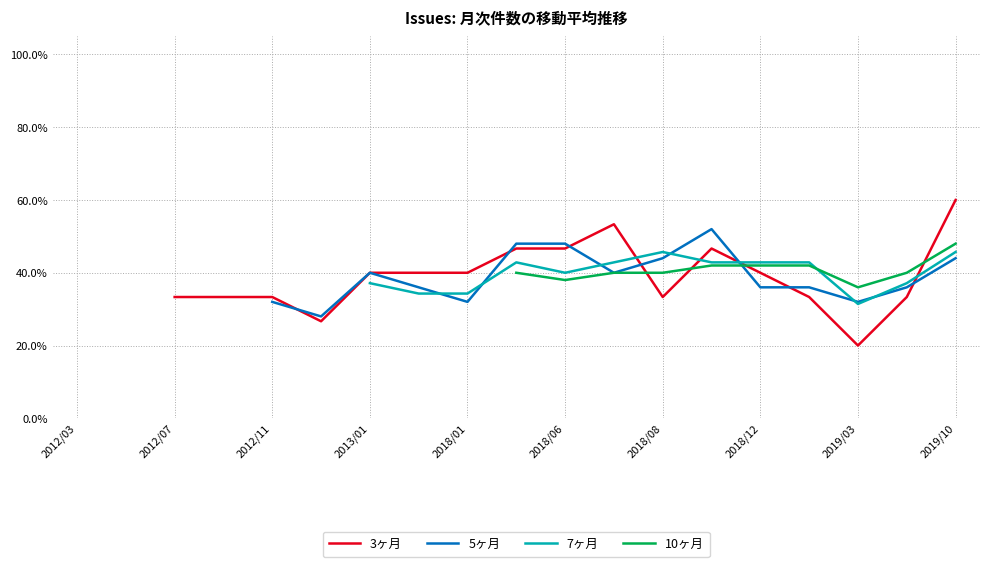

Is the value of 7ヶ月 at 16 greater than the value of 5ヶ月 at 2018/12?

No